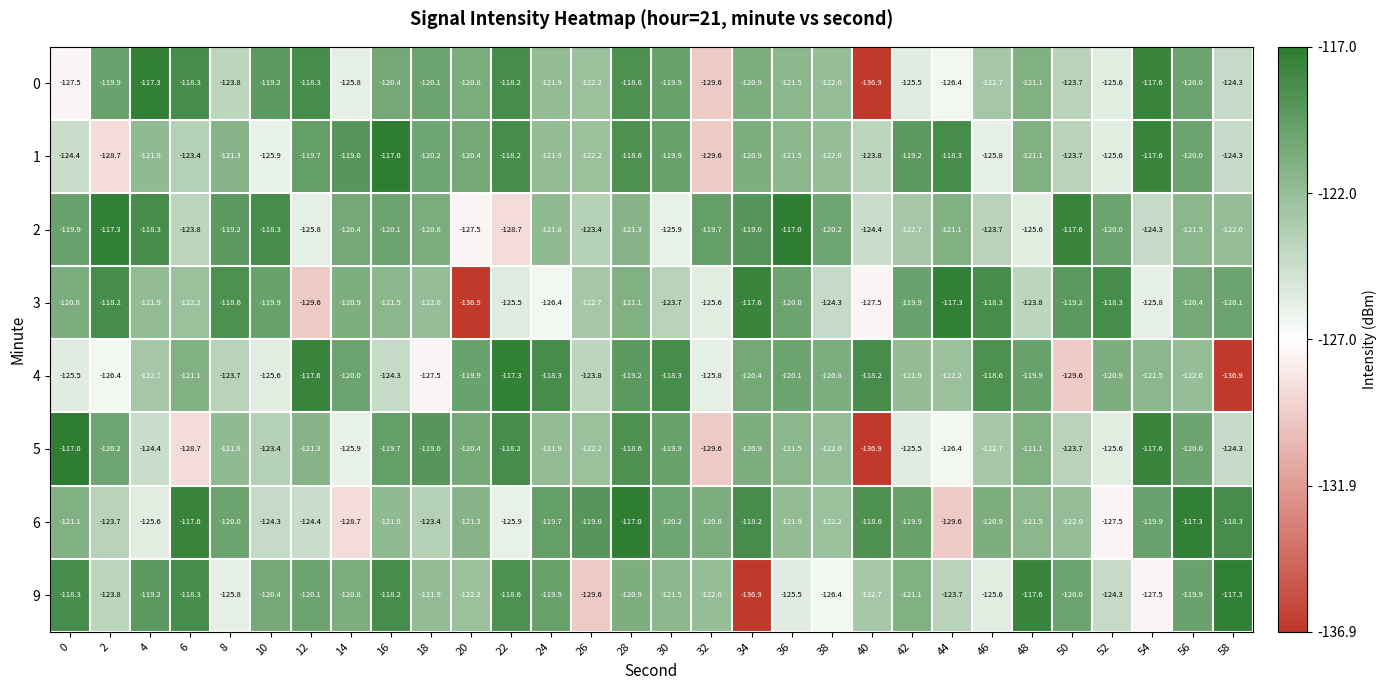

Which series has the largest total across all categories?

2